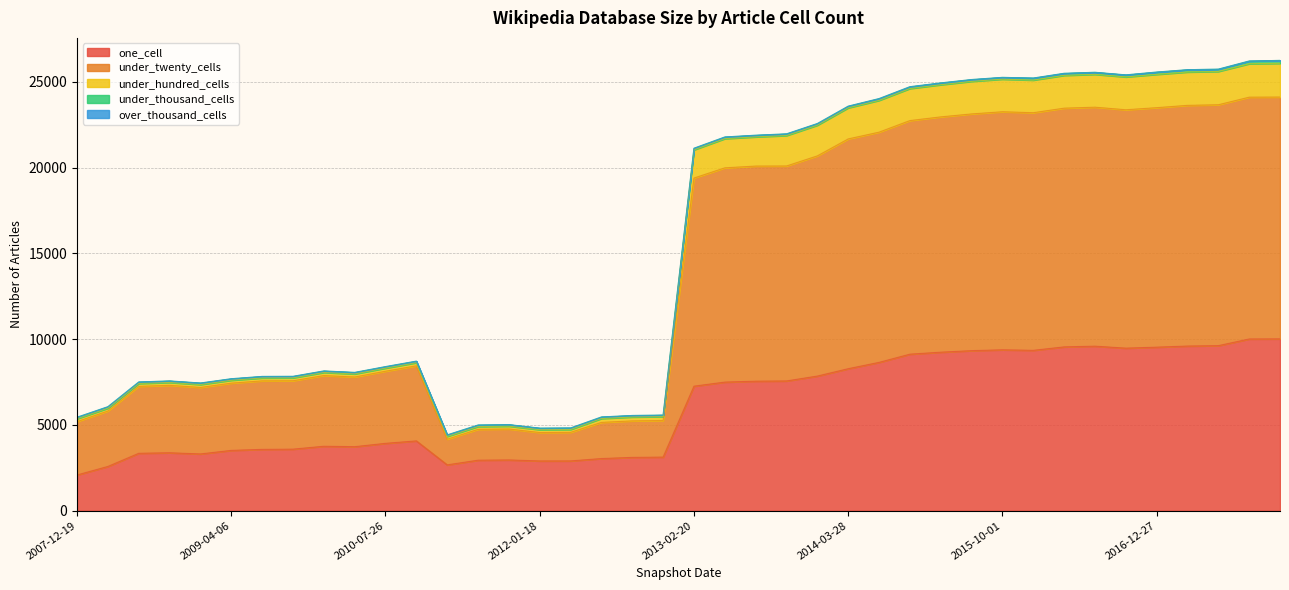

True or false: under_hundred_cells has more than 1 interior local peaks.

True